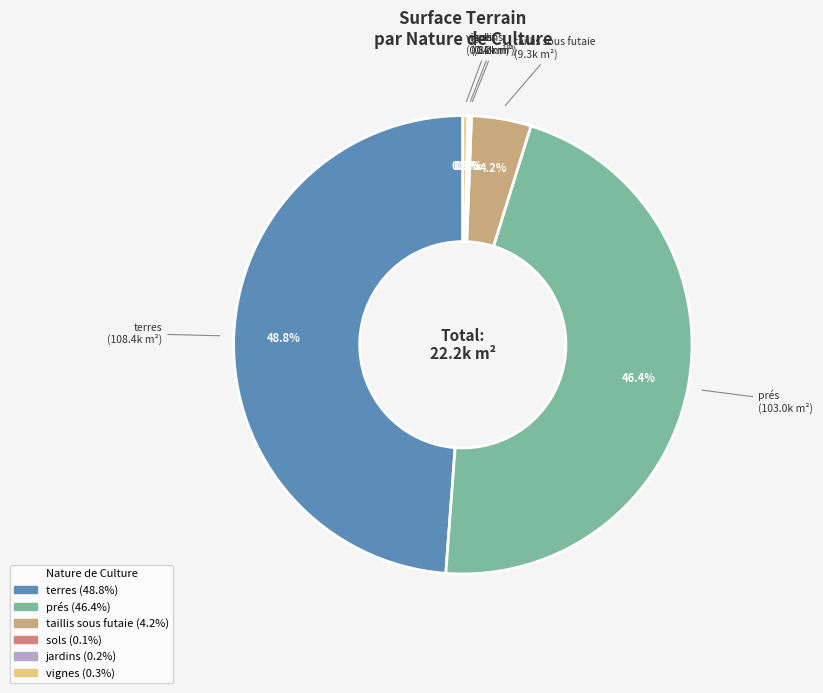

Approximately how many times larger is the value at taillis sous futaie compared to vignes?

12.3